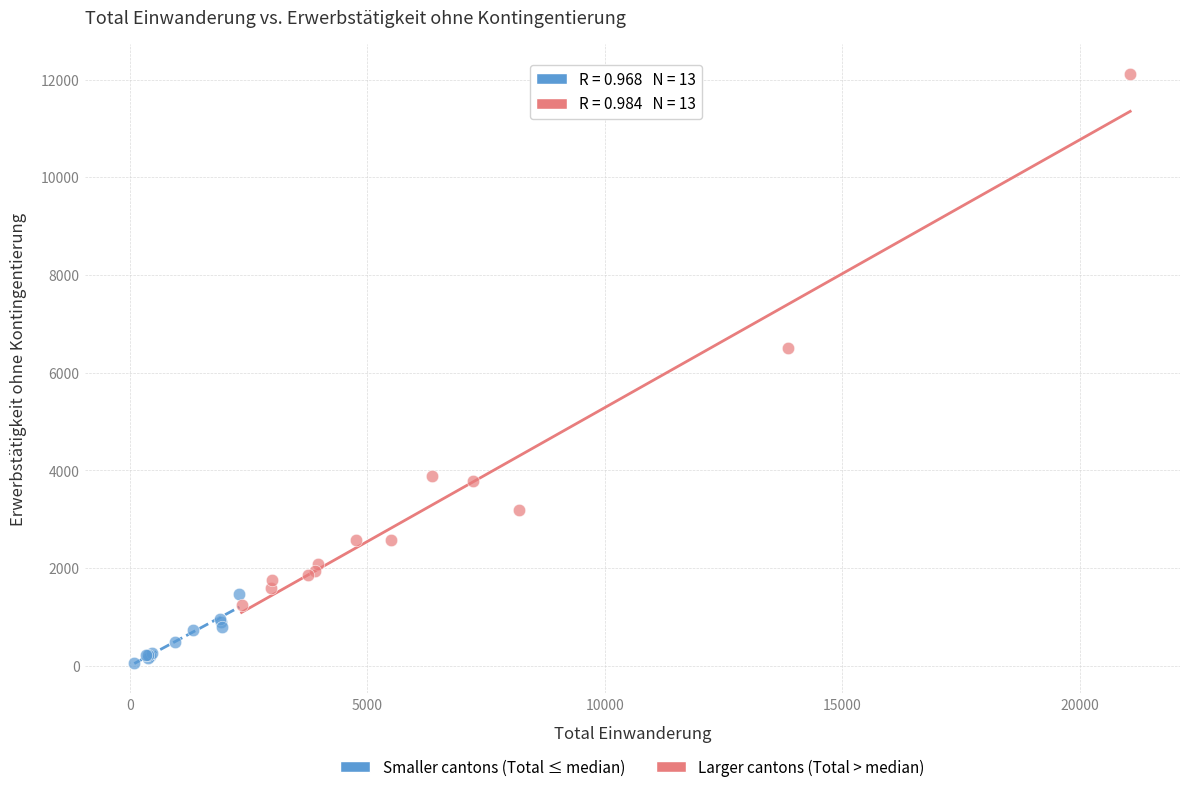

What are all the series names shown in the legend?

Smaller cantons (Total ≤ median), Larger cantons (Total > median)